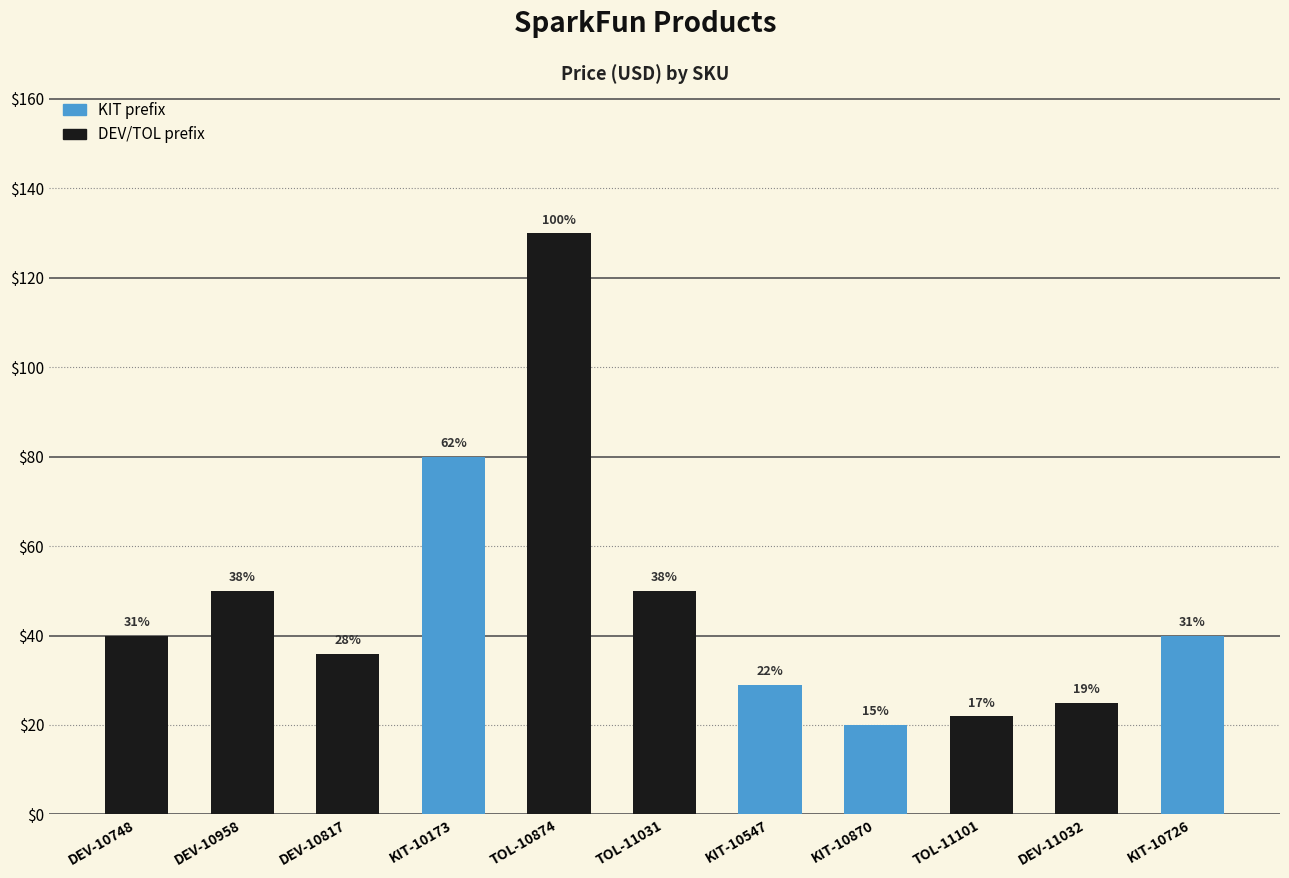

Does the chart contain any negative values?

No